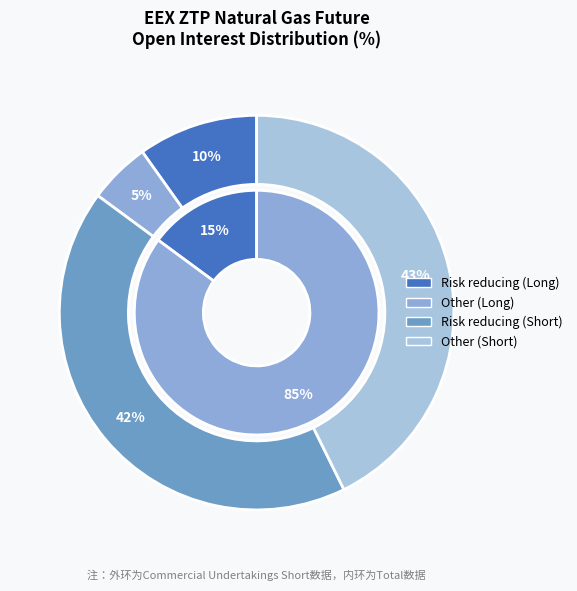

Which series has the widest spread of values?

Short